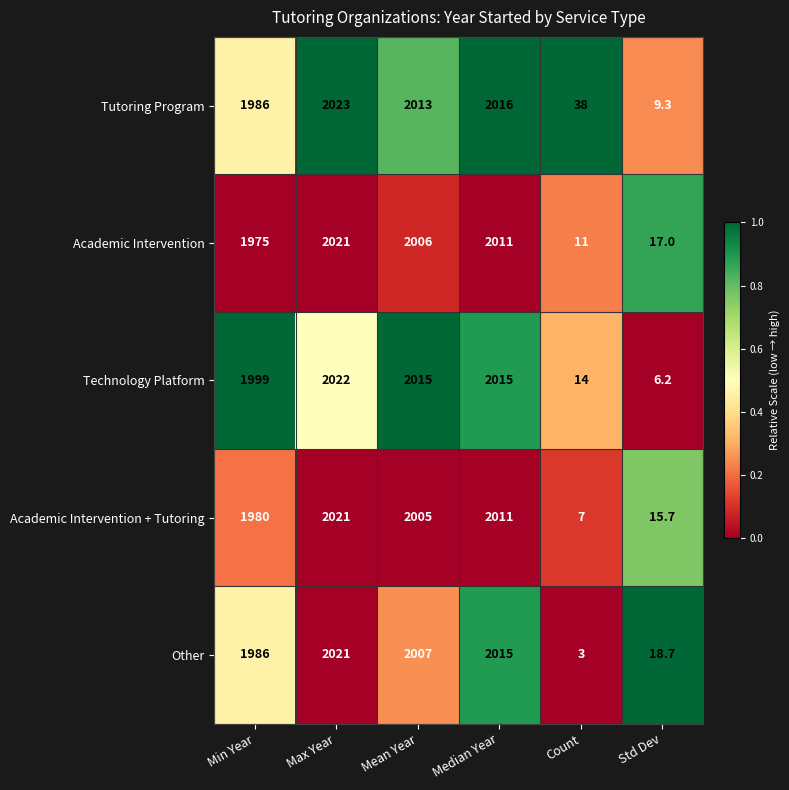

What is the maximum value shown in the chart?

2023.0